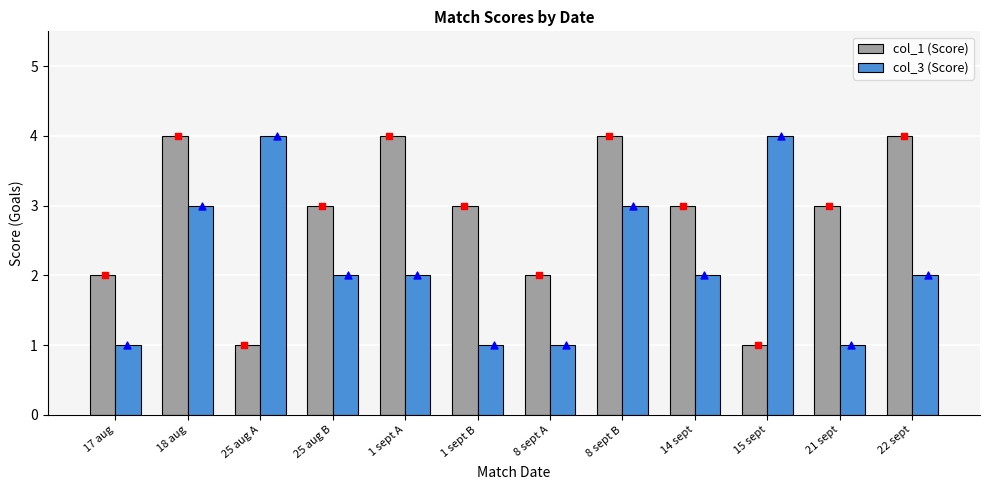

Which series reaches the maximum Y coordinate?

col_1 (Score)